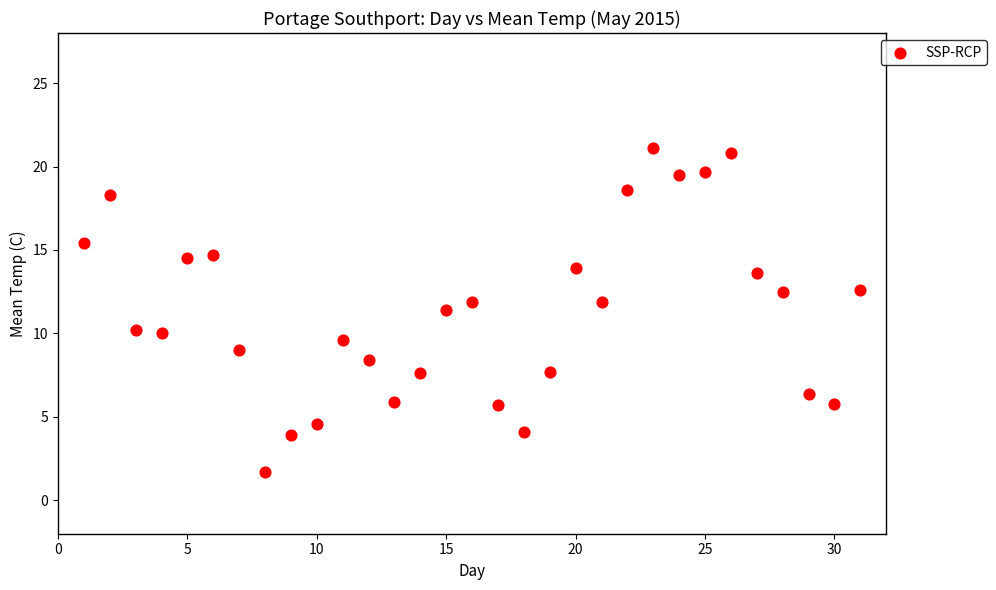

What Y value in the scatter plot is closest to 11?

11.4